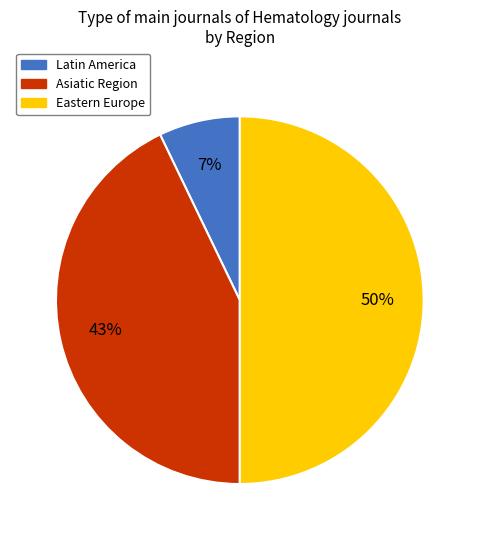

How many segments does this pie chart have?

3